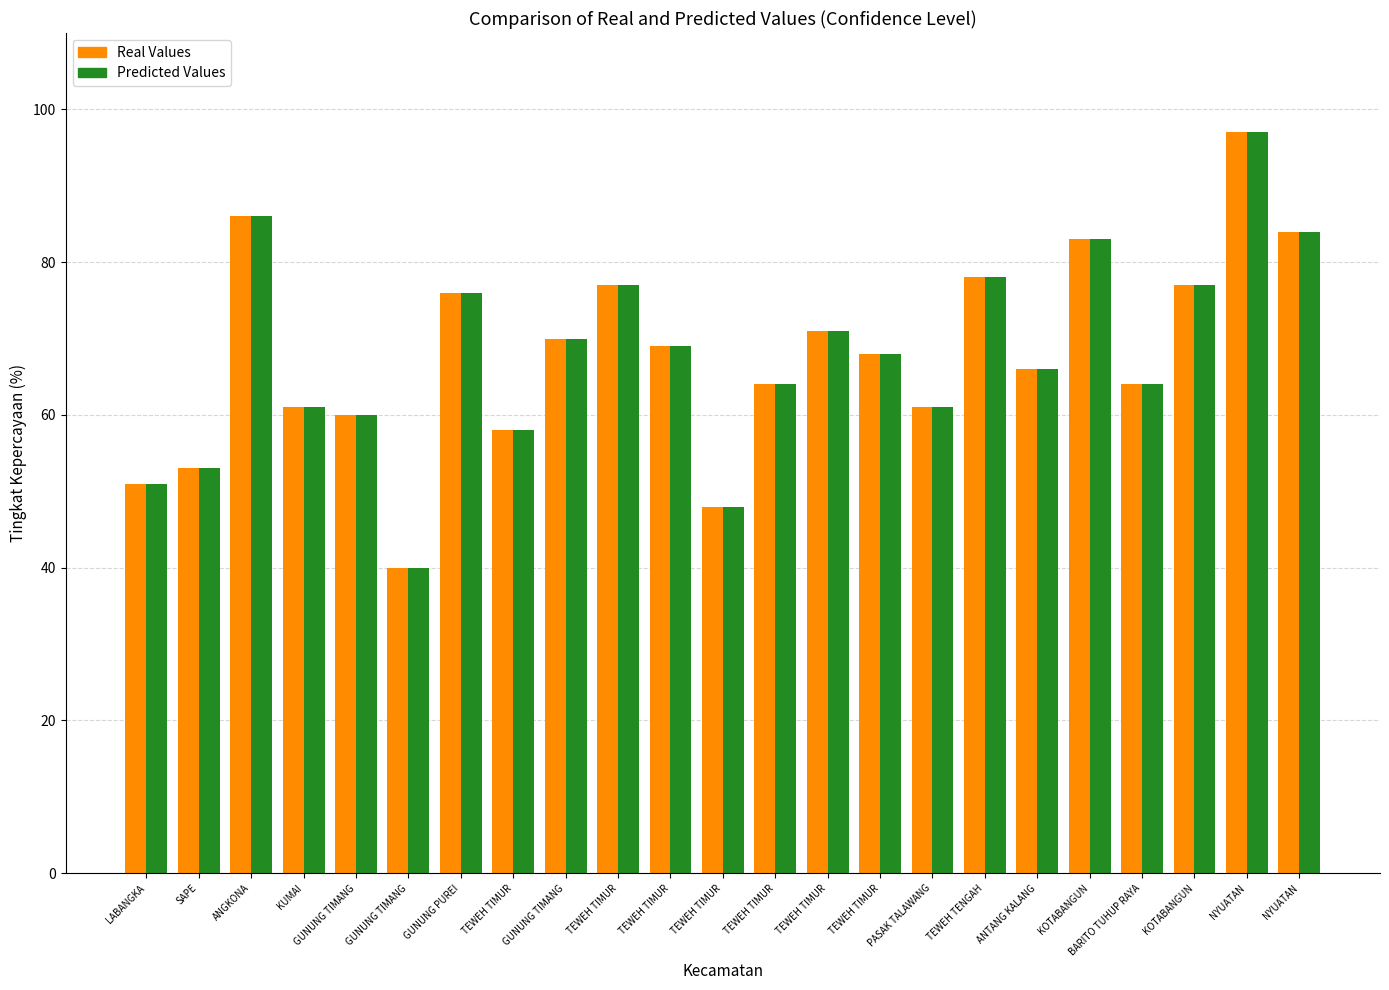

What are all the series names shown in the legend?

Real Values, Predicted Values